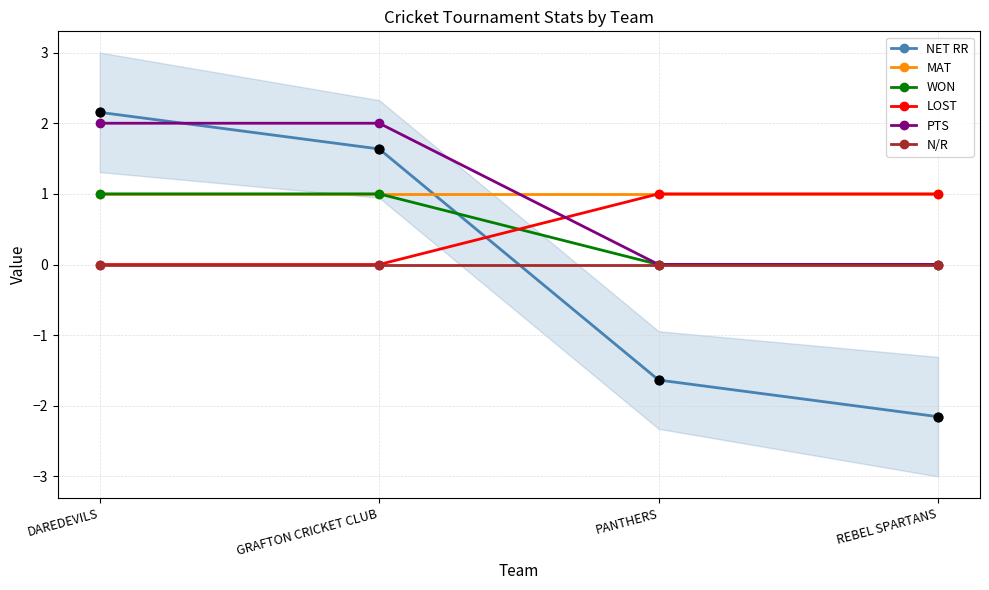

Which series contains the highest Y value?

NET RR